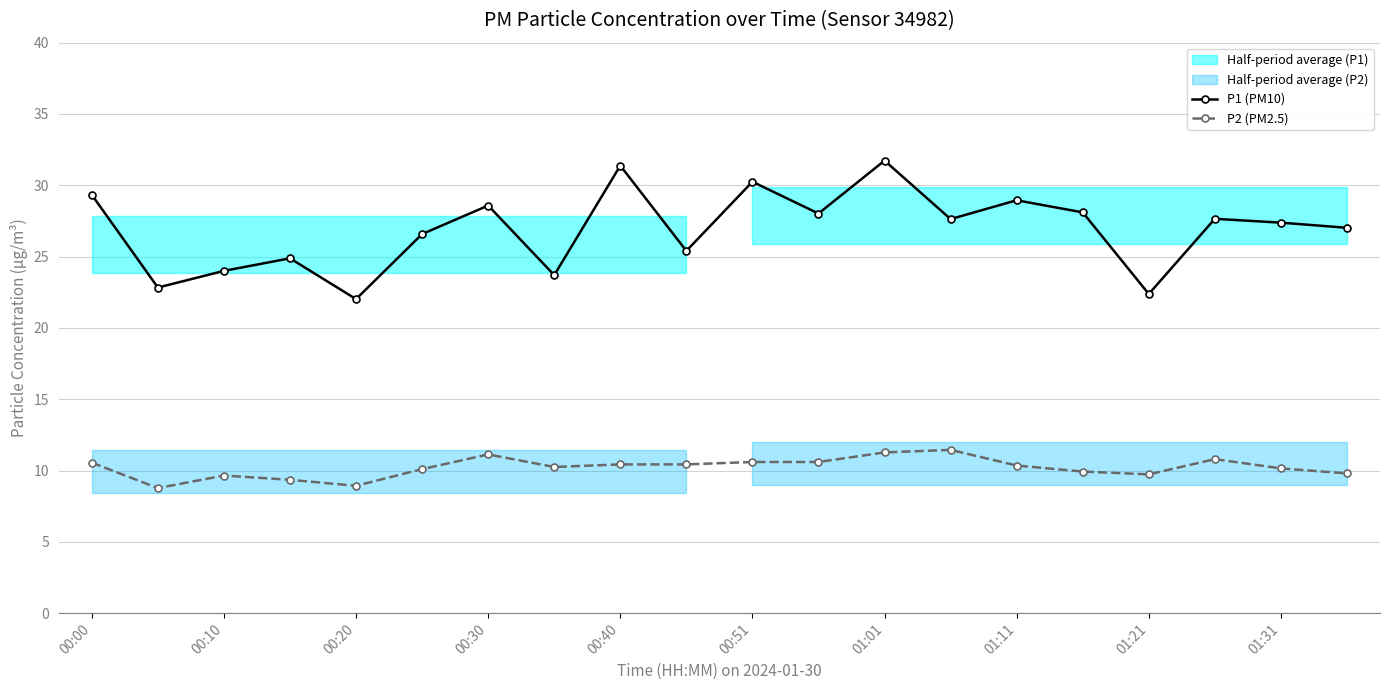

The value of P2 (PM2.5) at 00:30 is 11.1. True or false?

True